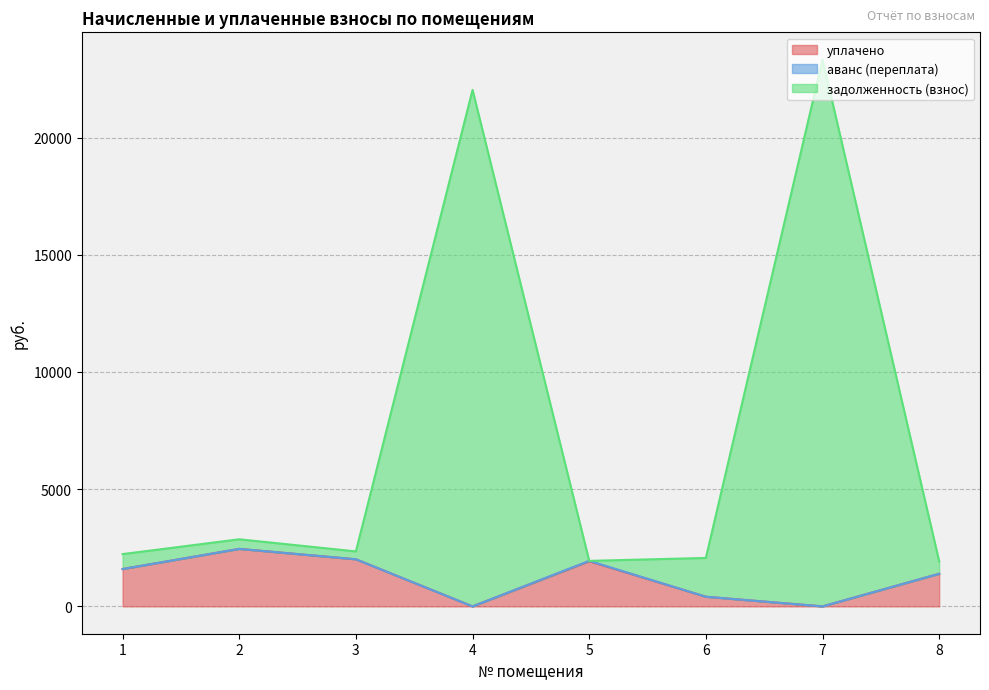

What is the value of the уплачено point at the 2nd from the left?

2453.4